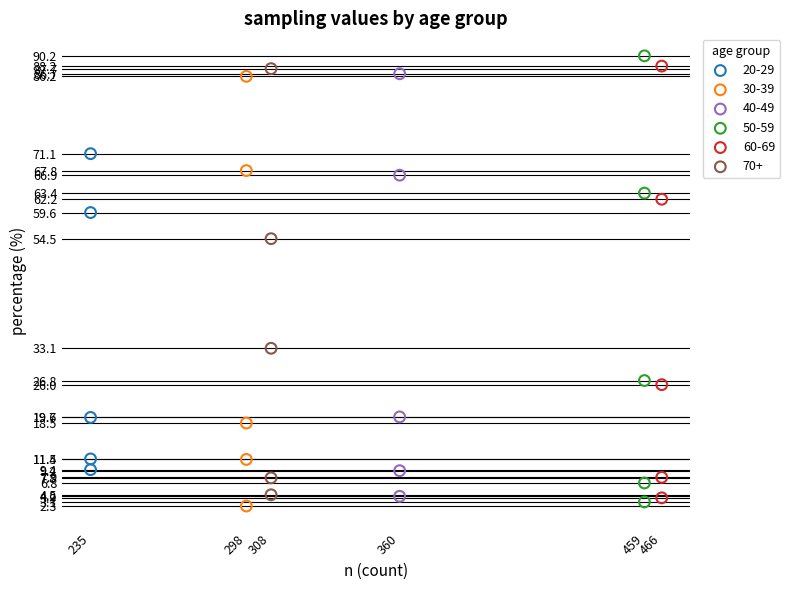

Which series contains the highest Y value?

50-59